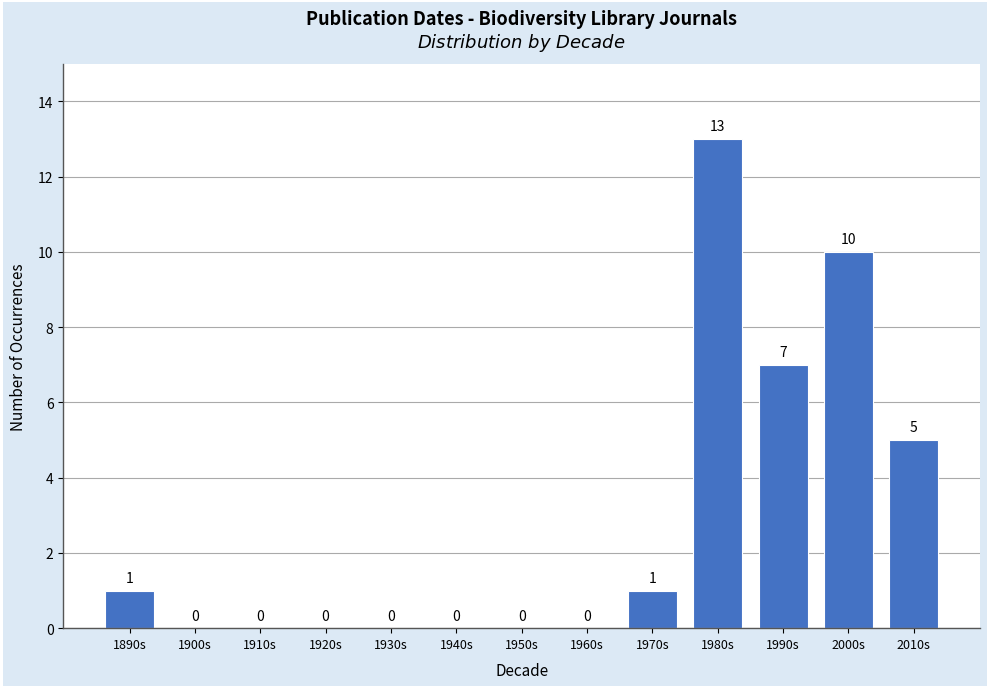

Reading right to left, transcribe all the data shown in this chart.

2010s=5	2000s=10	1990s=7	1980s=13	1970s=1	1960s=0	1950s=0	1940s=0	1930s=0	1920s=0	1910s=0	1900s=0	1890s=1